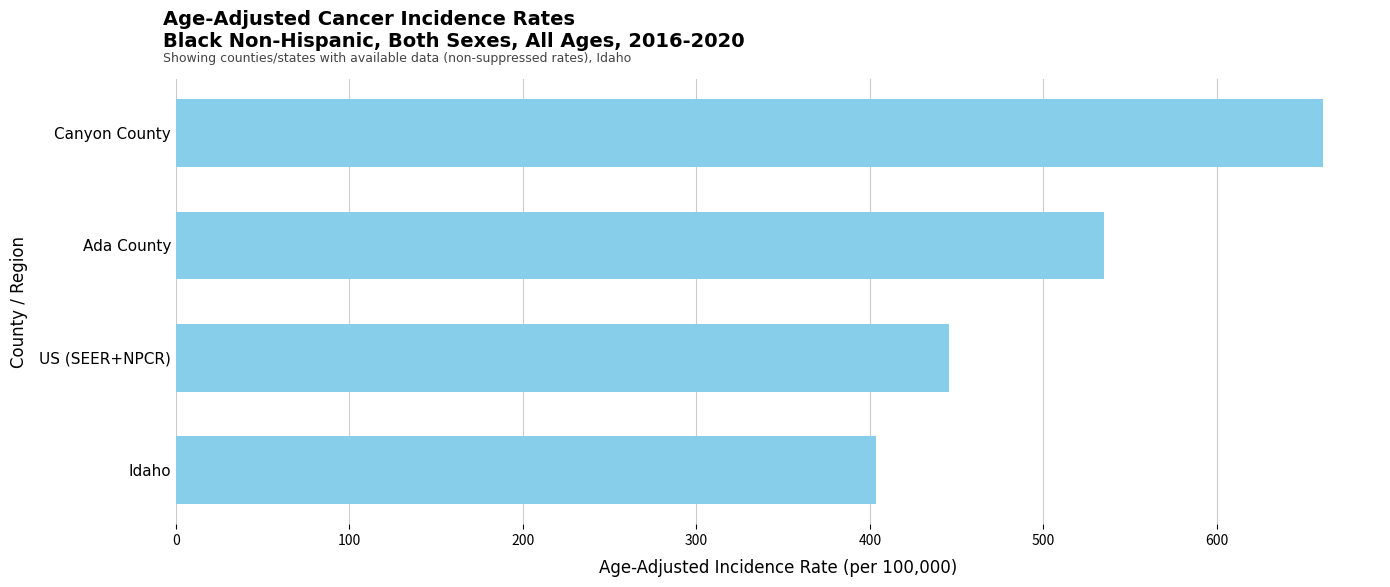

What is the maximum value shown in the chart?

661.0